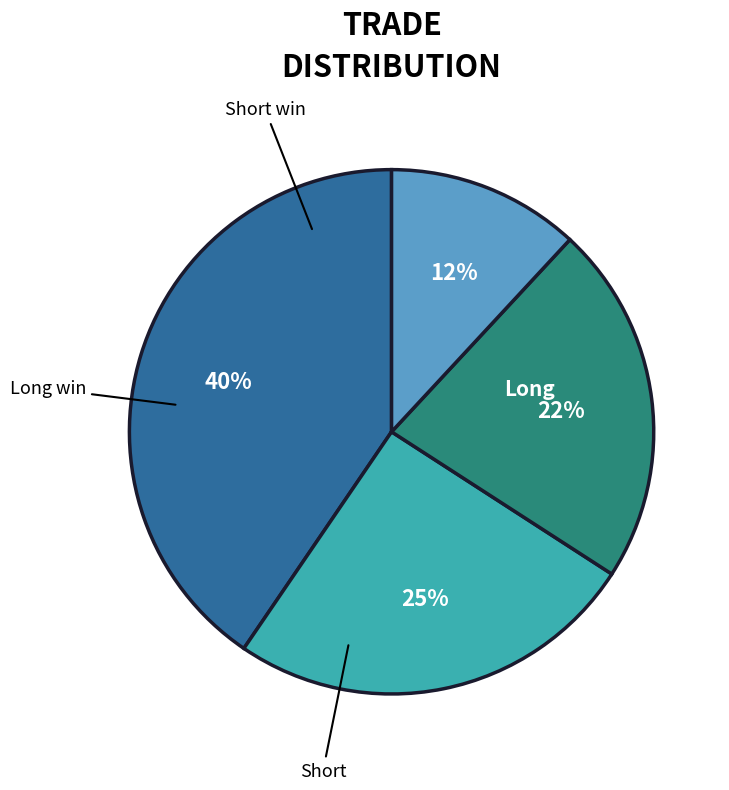

To the nearest percent, what is the average slice percentage?

25%